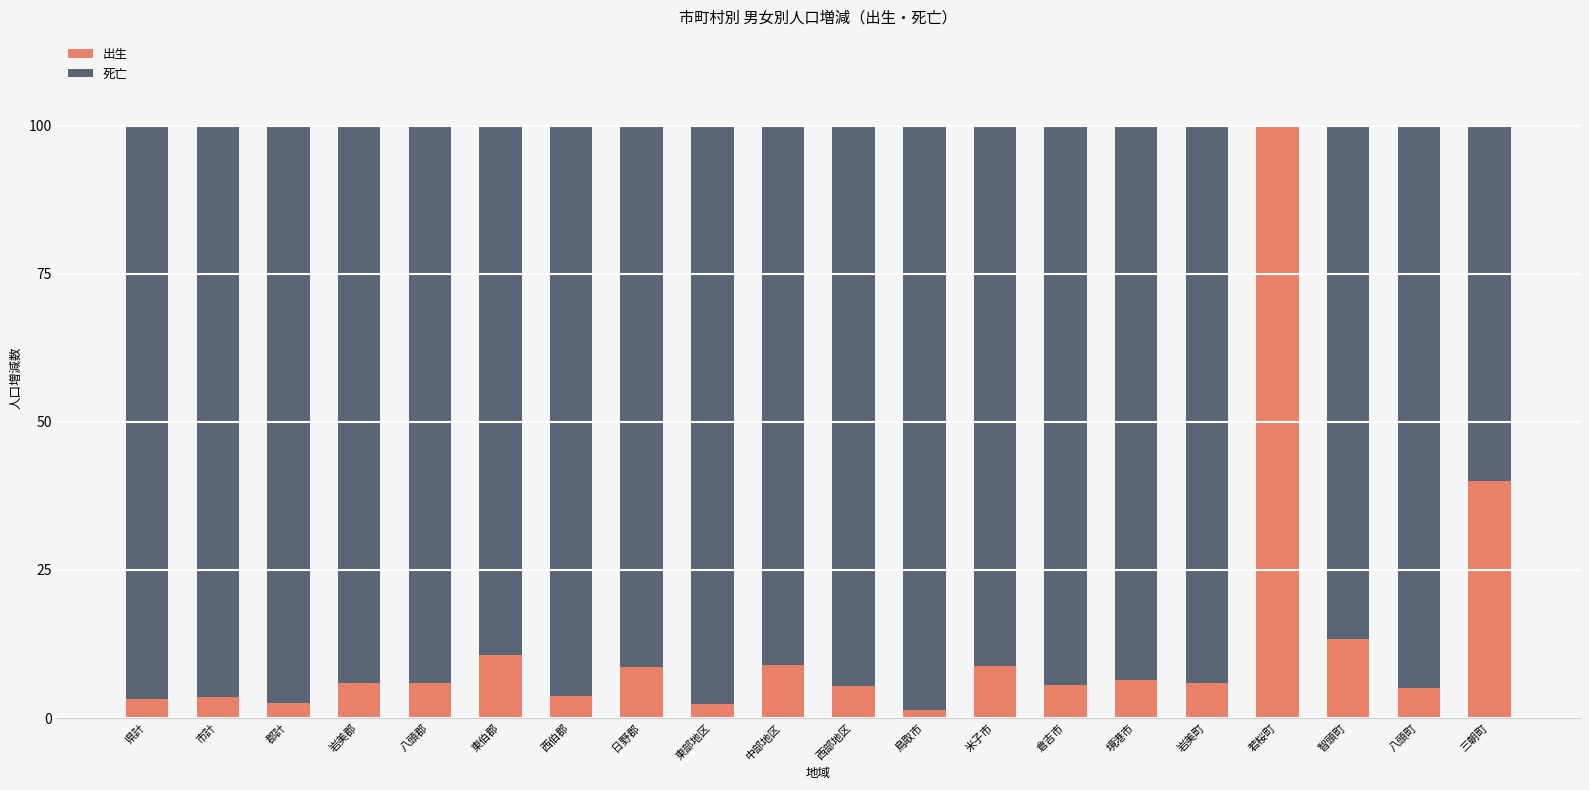

At which label does 出生 reach its peak?

若桜町